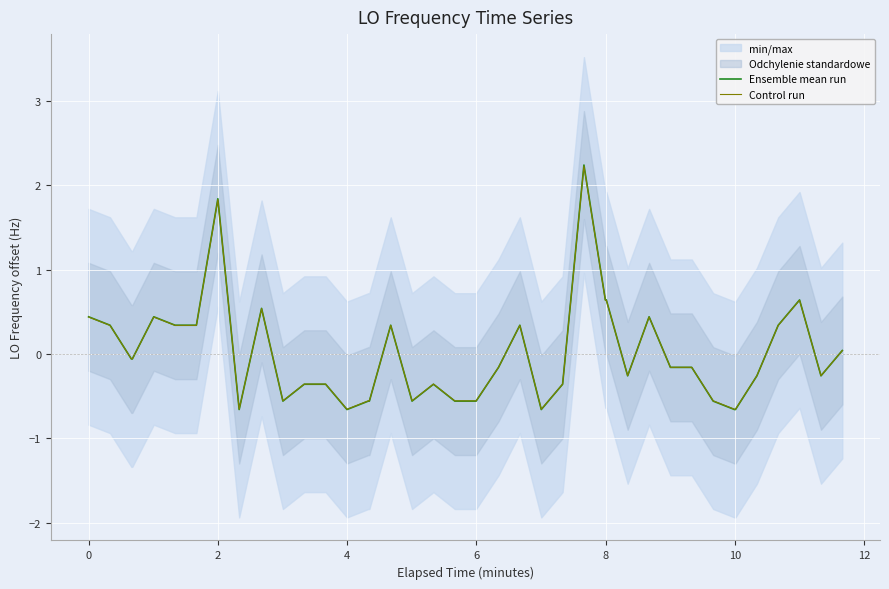

What is the value of the Control run point at the 9th from the left?

-0.7